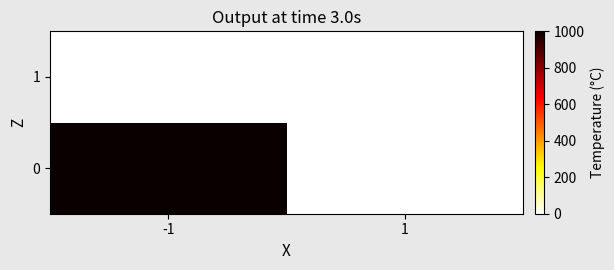

At how many categories does at least one series exceed 563?

1